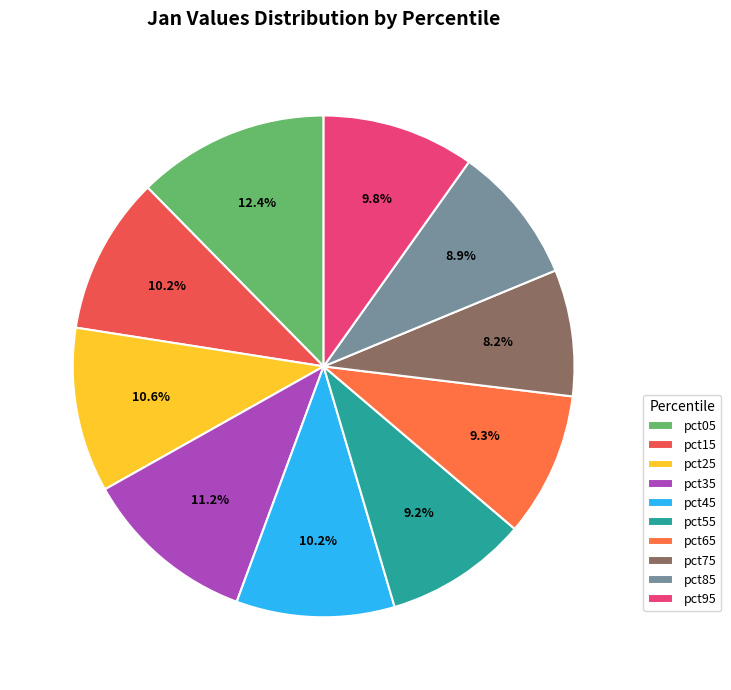

True or false: pct95 accounts for 10% of the total.

True